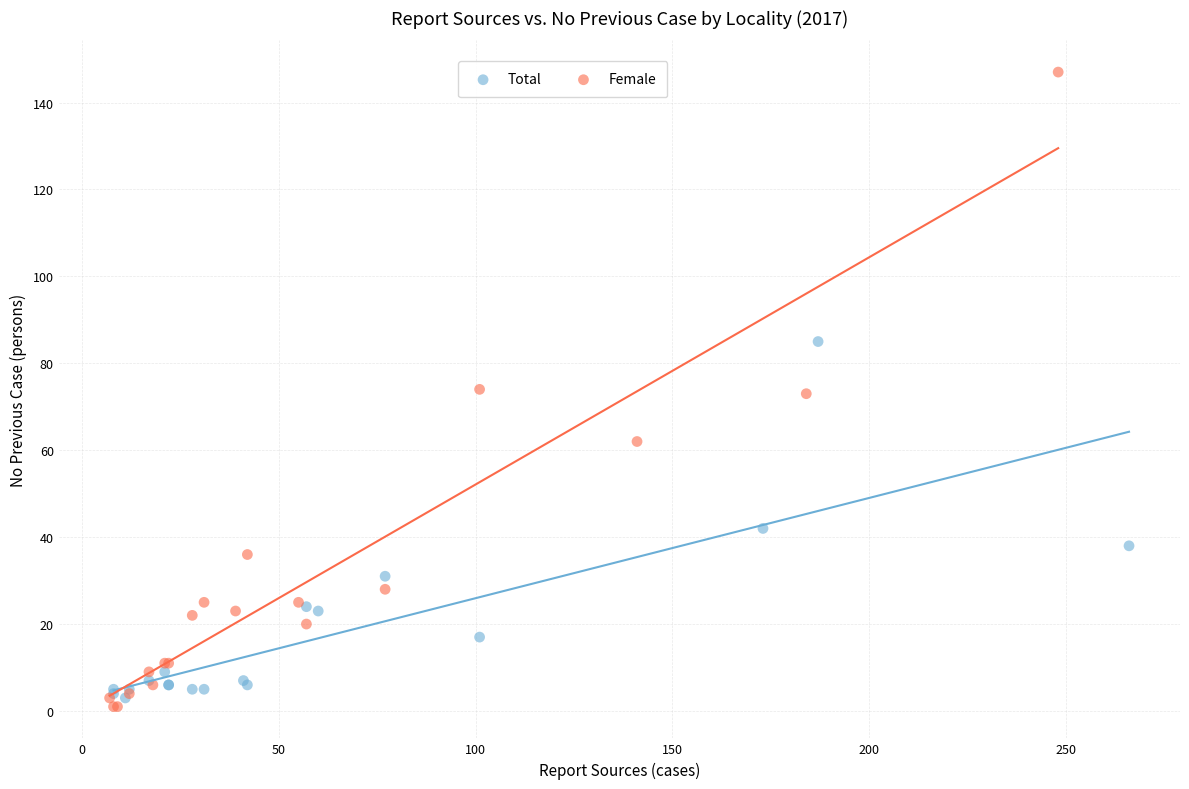

Which series contains the lowest Y value?

Female